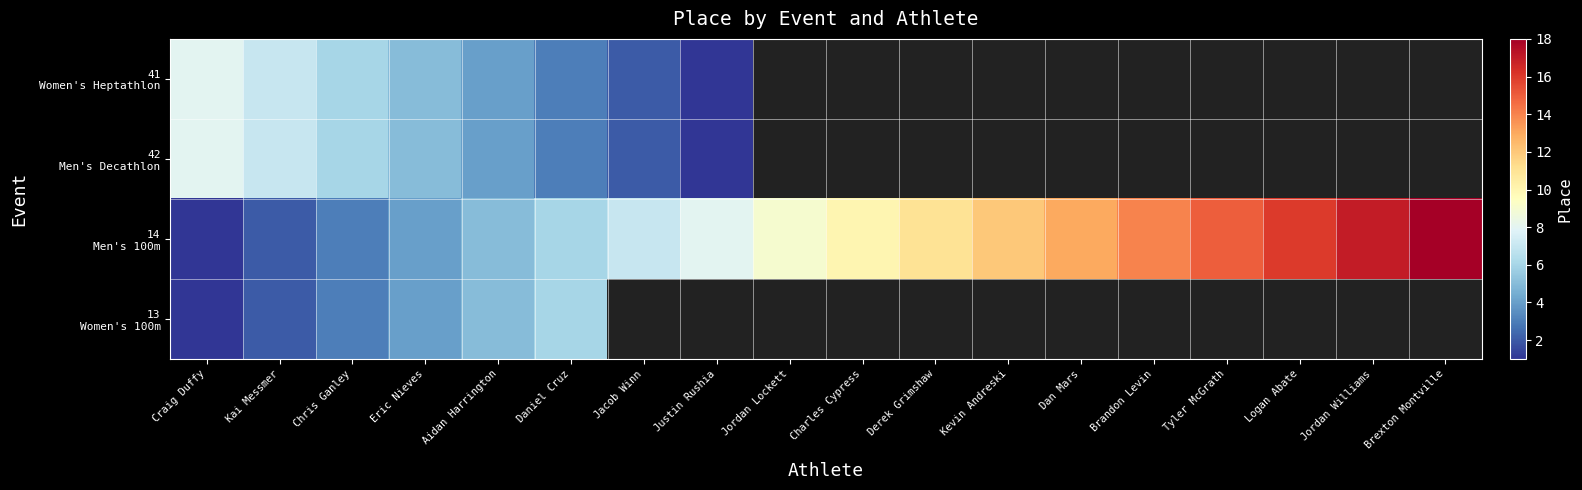

What is the approximate value of 13 Women's 100m at Aidan Harrington?

5.0